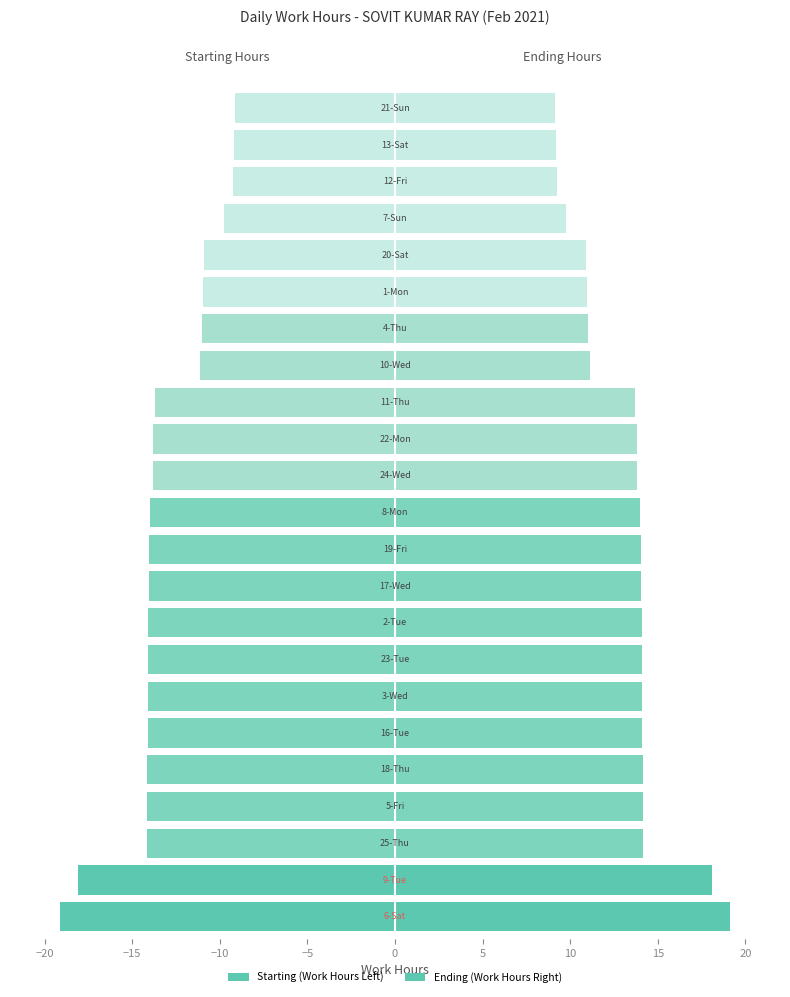

Is it true that Ending (Work Hours Right) equals 6.0 at −20?

False